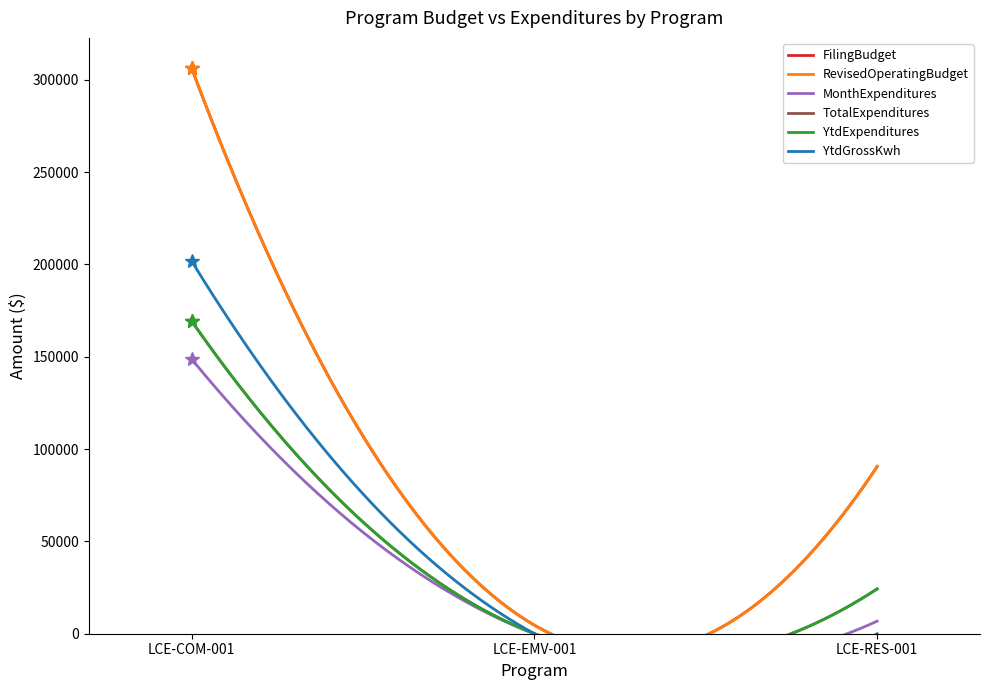

Between LCE-EMV-001 and LCE-COM-001, which is larger?

LCE-COM-001